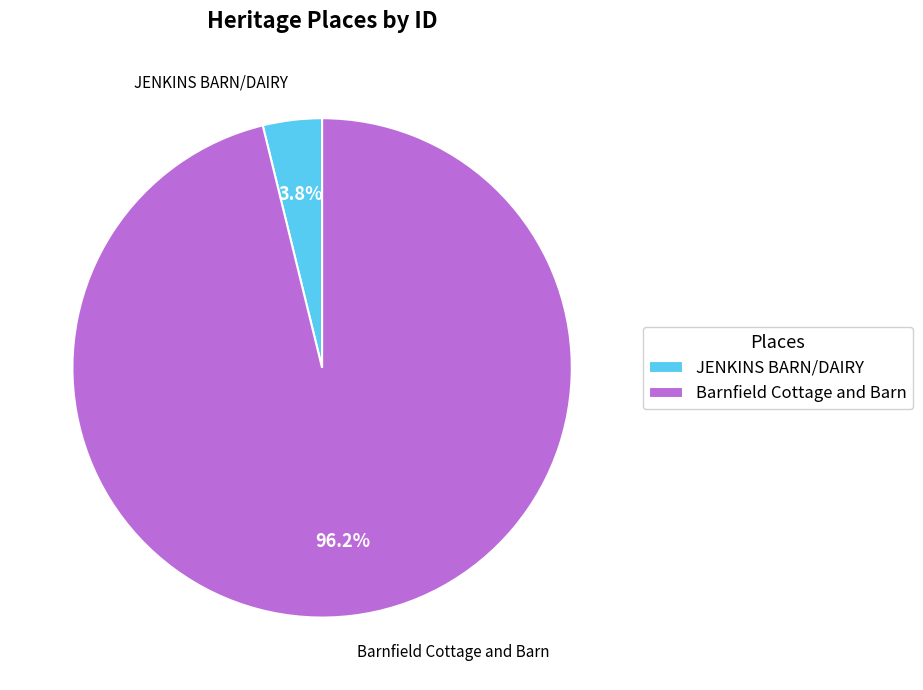

To the nearest percent, what percentage of the pie is Barnfield Cottage and Barn?

96%